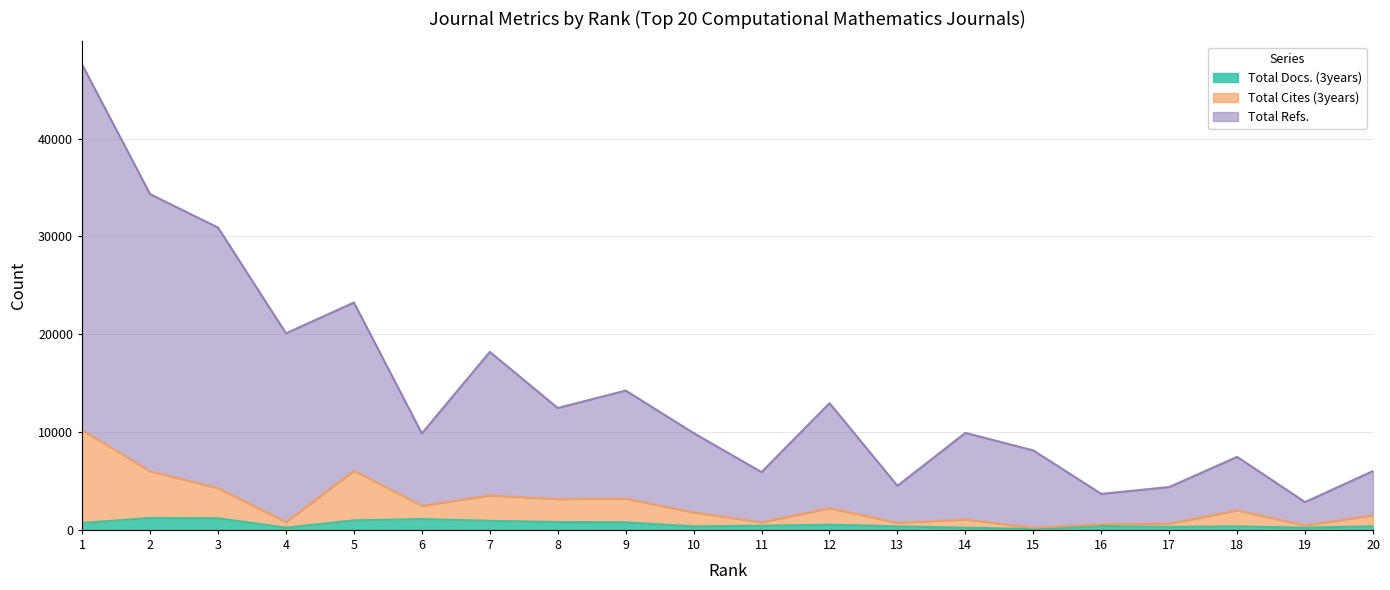

True or false: Total Docs. (3years) has more than 2 interior local peaks.

True